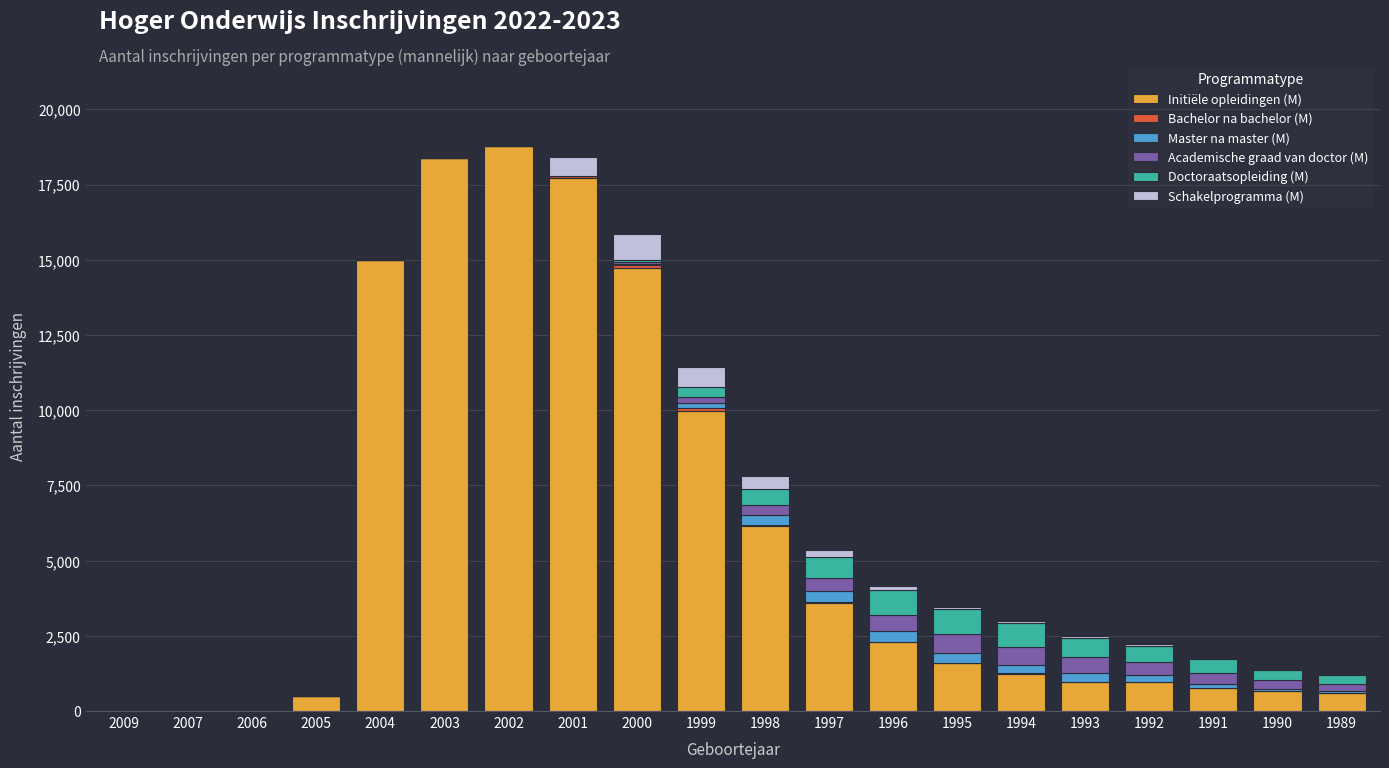

The value of Initiële opleidingen (M) at 1999 is 2168. True or false?

False